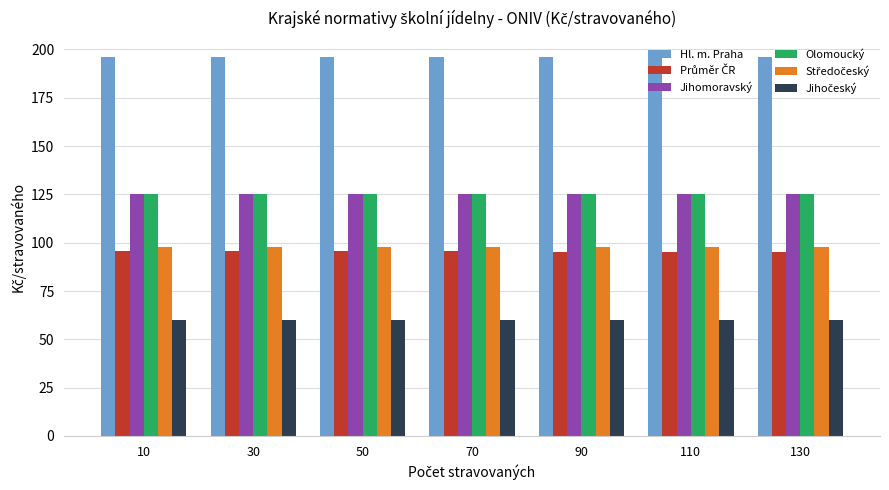

What is the minimum value shown in the chart?

60.0